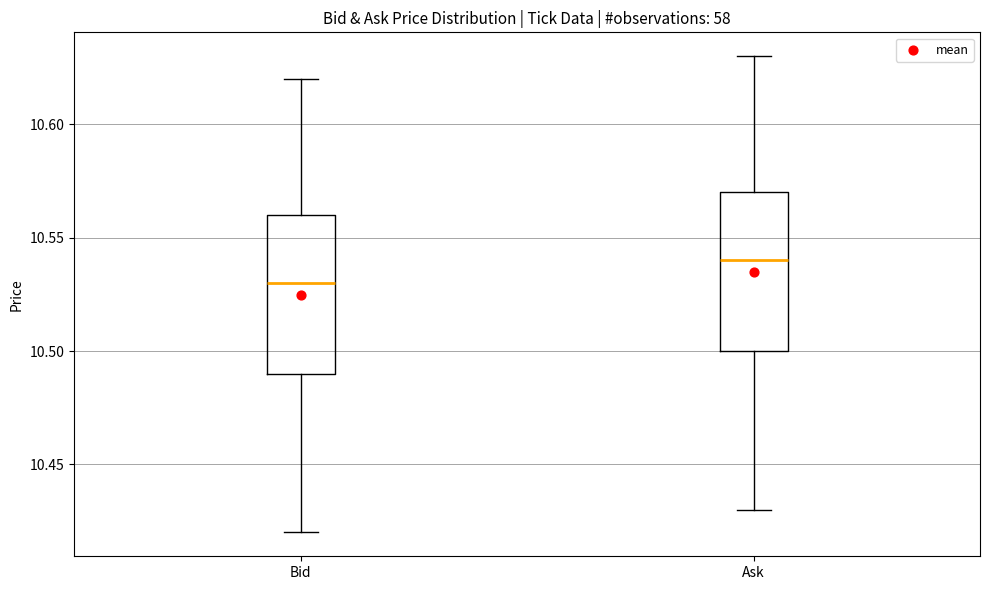

Reading left to right, transcribe this box plot: for each box, give where its median line is, the range the box spans, and where its two whiskers end, as read against the y-axis. The values are not printed on the chart, so give them approximately, as read against the axis.

Bid: median 10.53, box 10.49 to 10.56, whiskers 10.42 to 10.62
Ask: median 10.54, box 10.50 to 10.57, whiskers 10.43 to 10.63